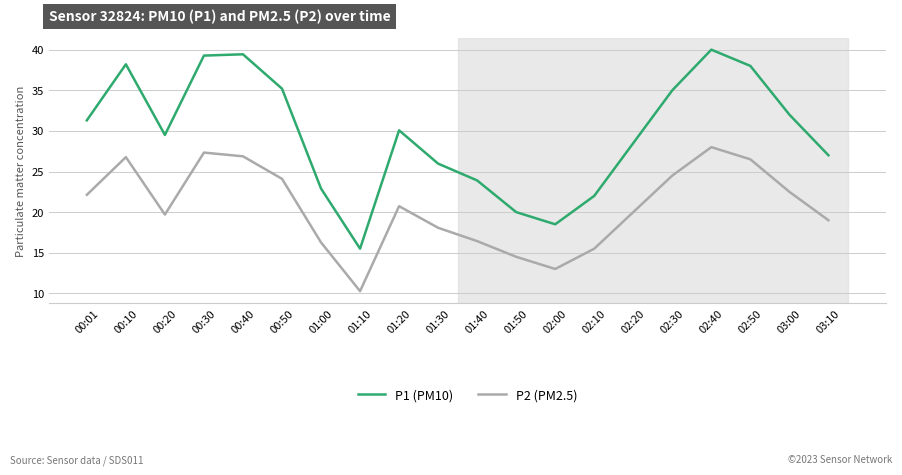

What is the minimum value shown in the chart?

10.3